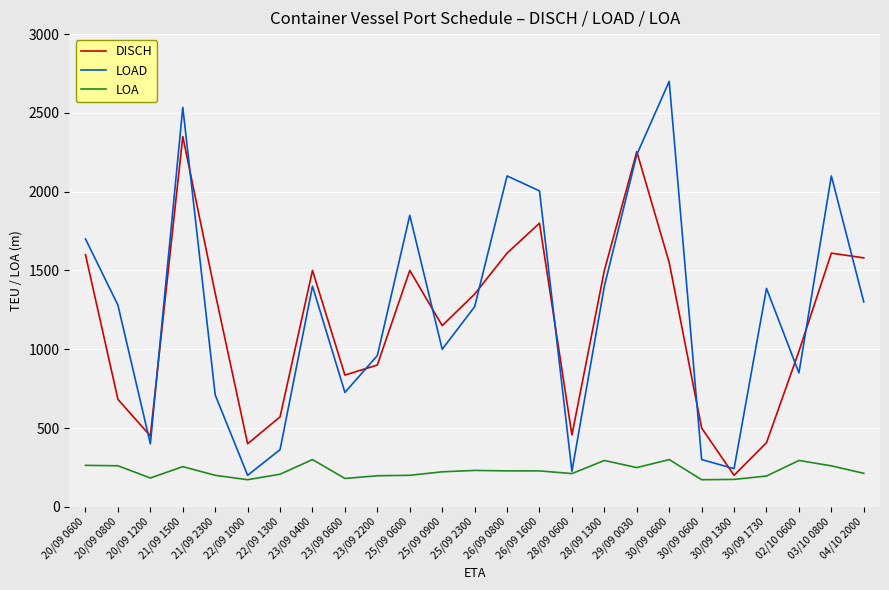

Count the number of data series in this chart.

3